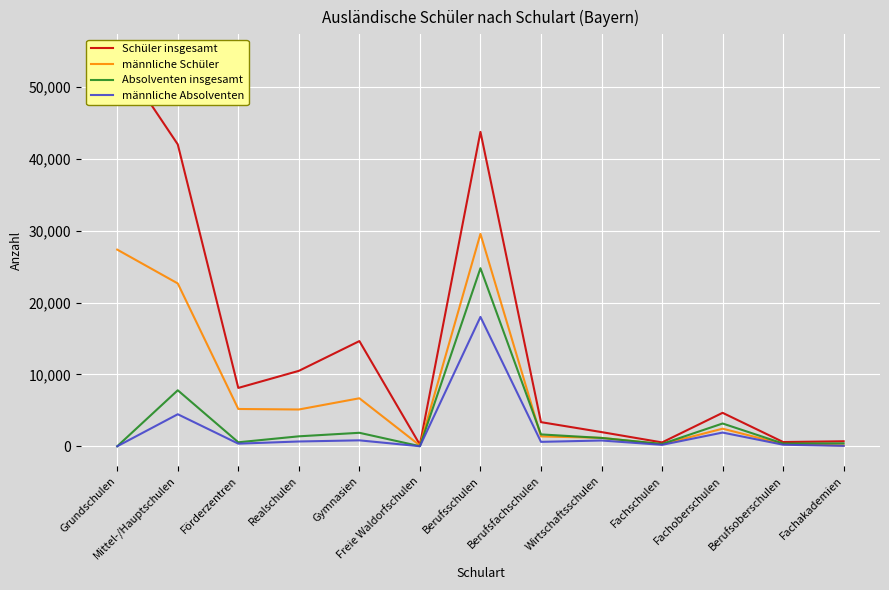

What is the average value of the männliche Absolventen series?

2163